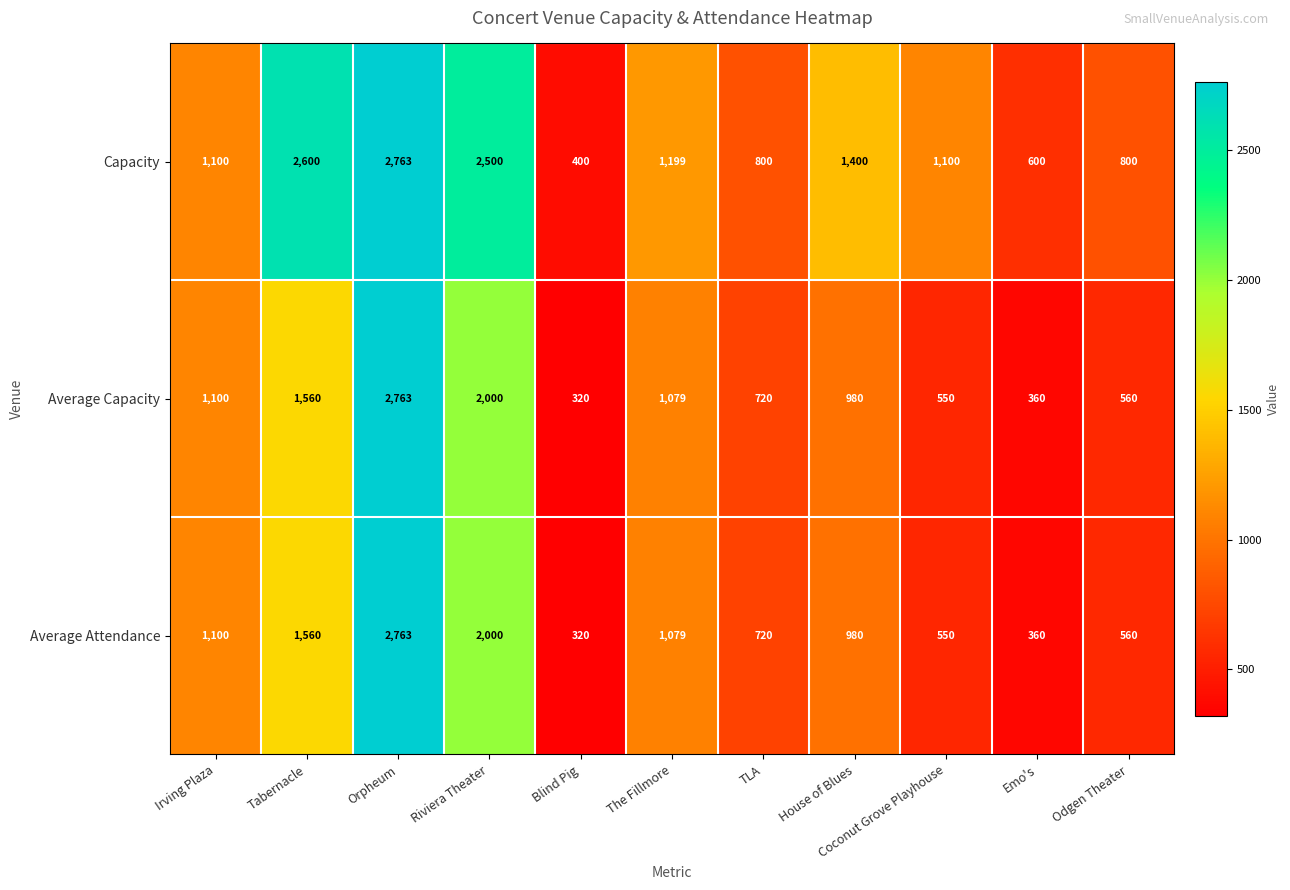

At how many categories does at least one series exceed 328?

11